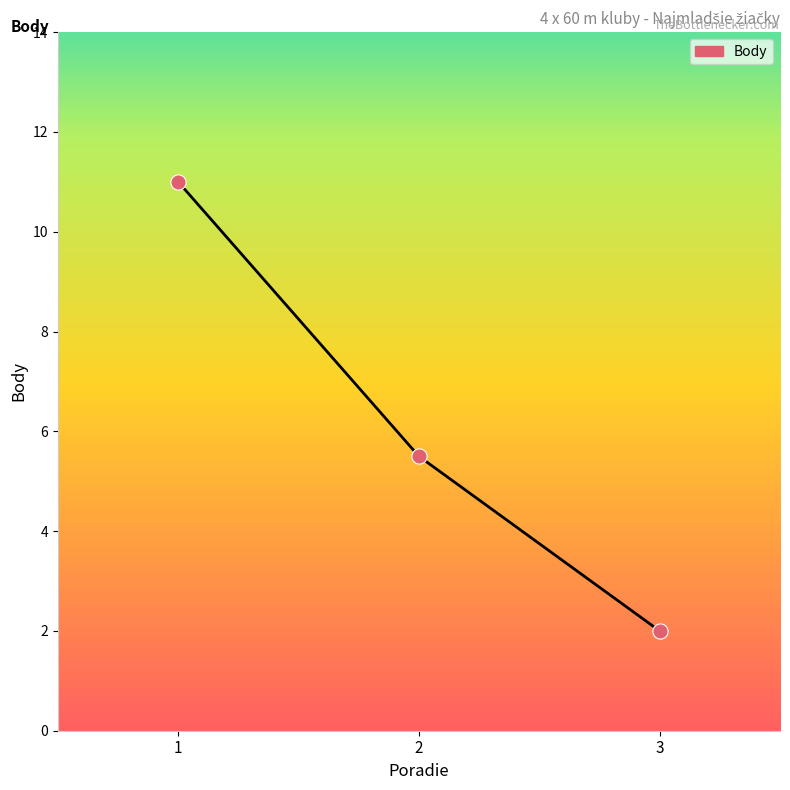

Which has a higher value, 2 or 3?

2